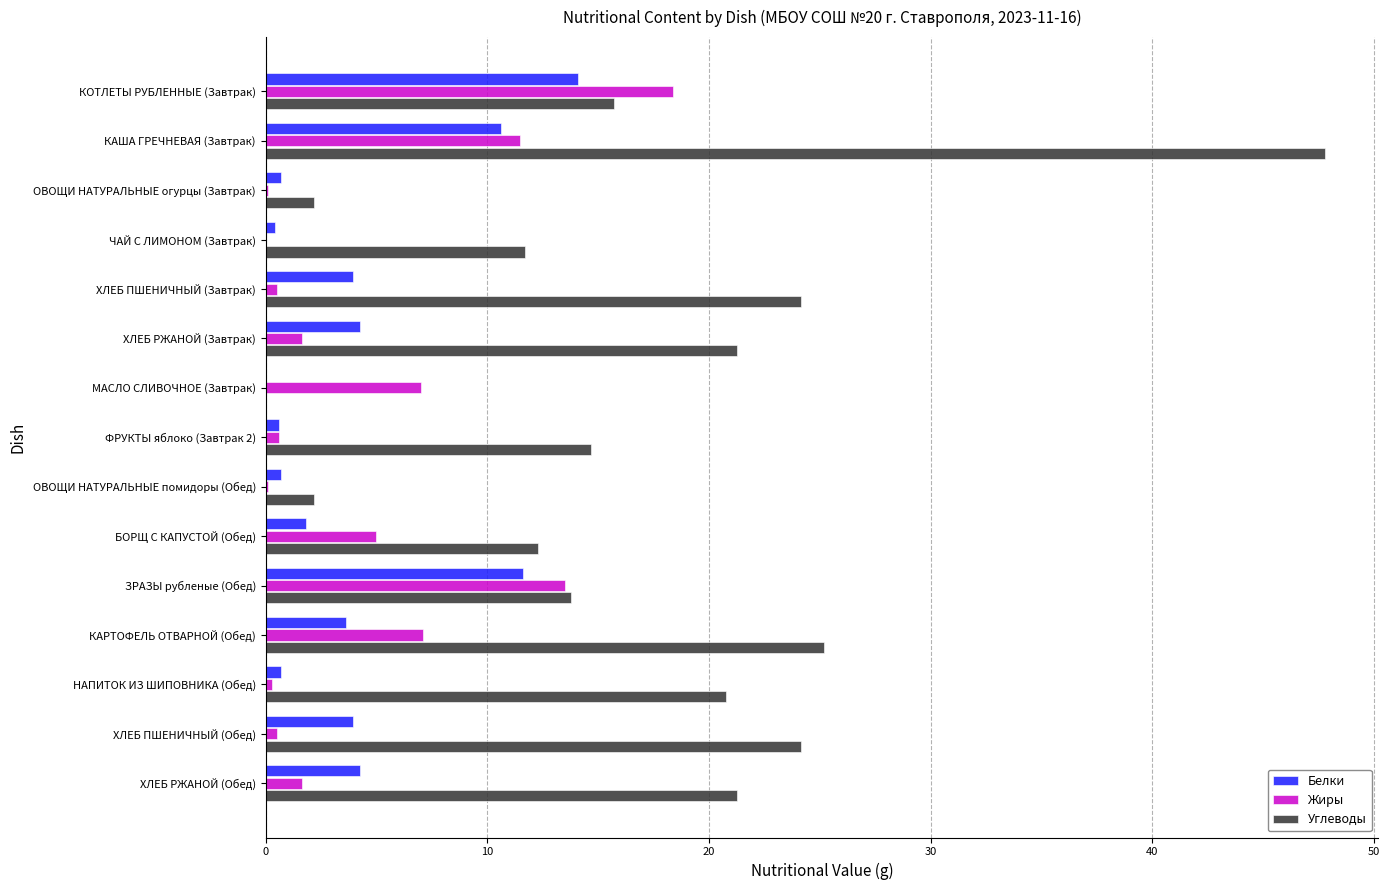

What is the highest value of the Белки series?

14.1